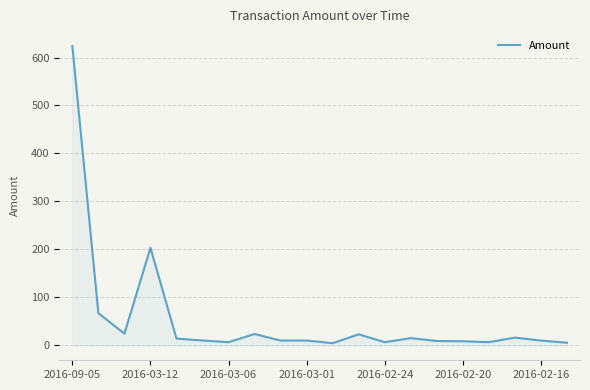

What is the maximum value shown in the chart?

623.9